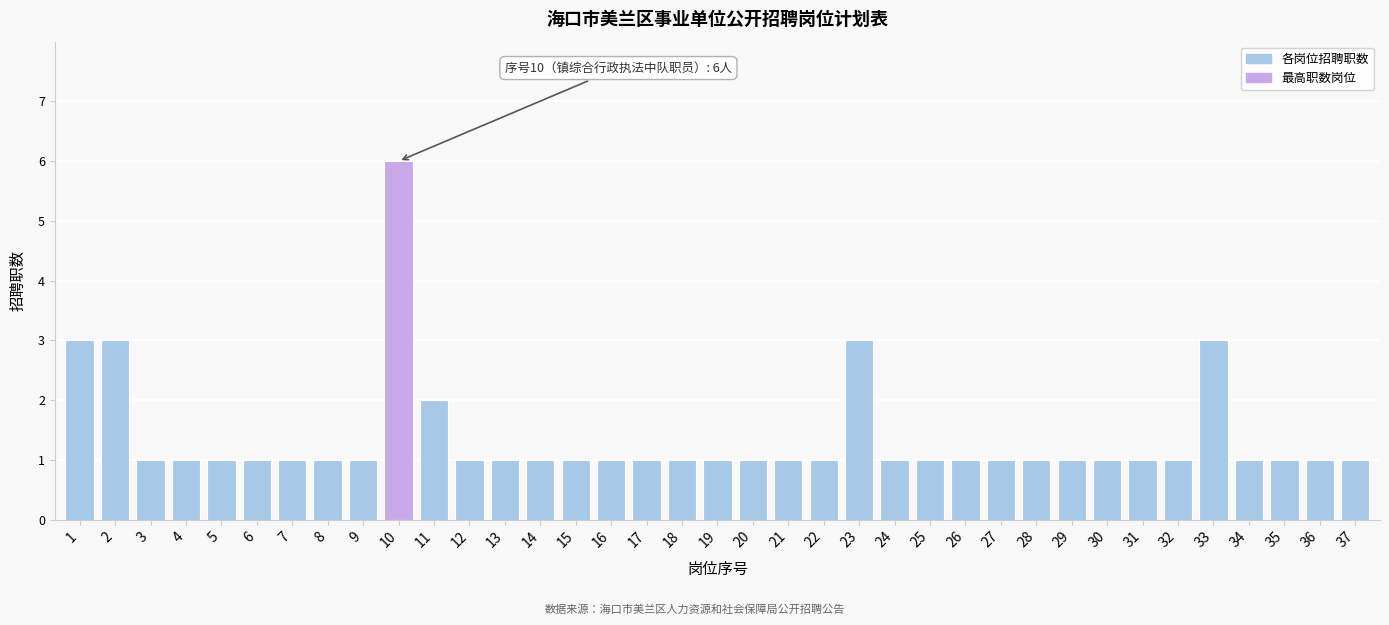

At which category does the chart reach its peak across all series?

10